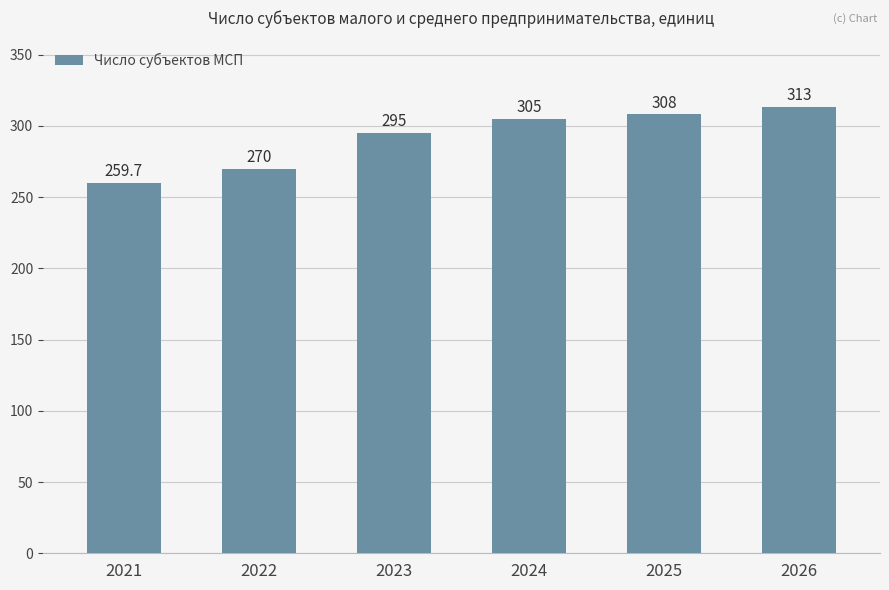

Reading left to right, list all the values displayed in this chart.

2021=259.7	2022=270.0	2023=295.0	2024=305.0	2025=308.0	2026=313.0